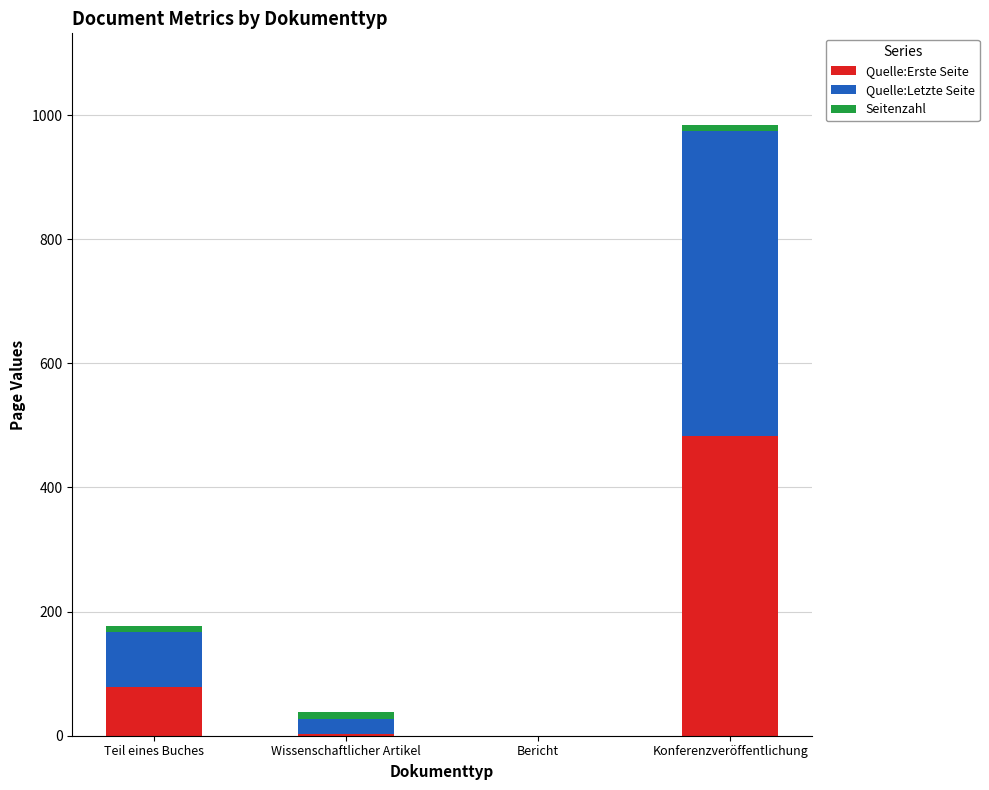

Does the chart contain stacked bars?

Yes